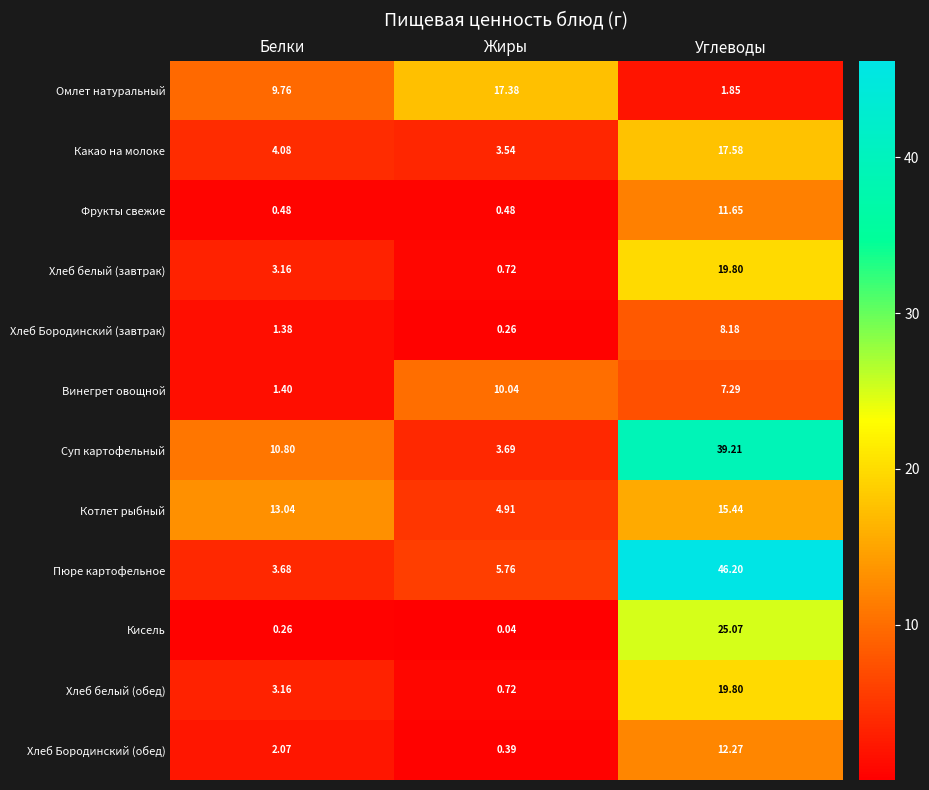

What is the total value across all series at Углеводы?

224.3